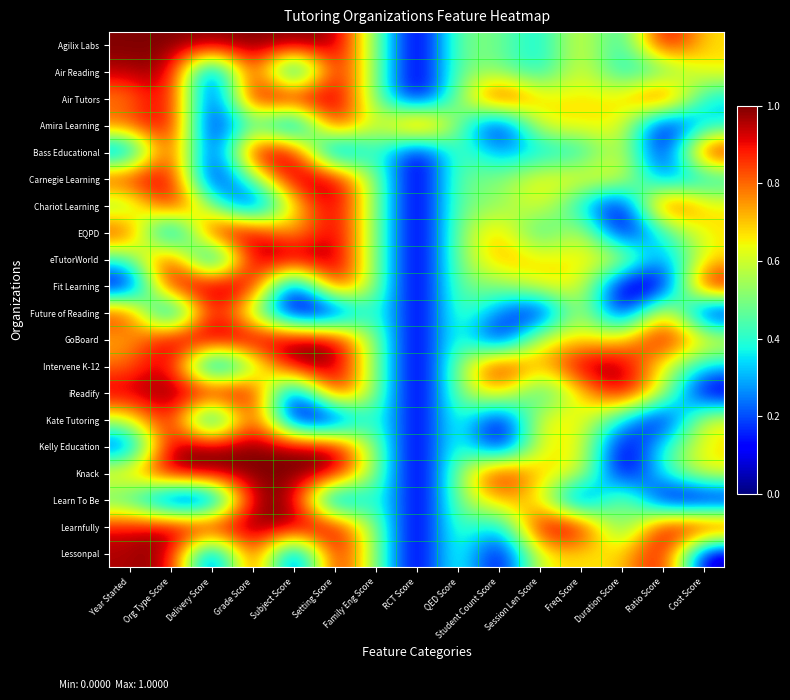

Between Family Eng Score and QED Score, which series saw the biggest shift?

Agilix Labs